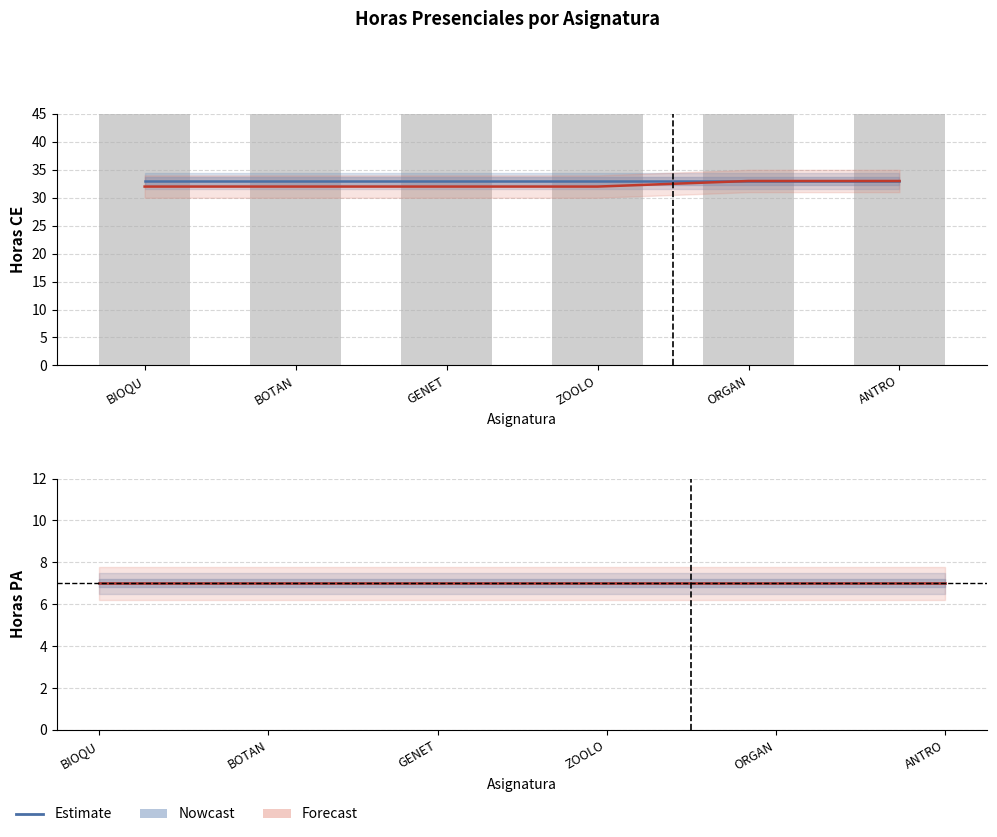

Reading left to right, extract all data points from this chart.

CE Primer Semestre: 33	33	33	33	33	33
CE Segundo Semestre: 32	32	32	32	33	33
Total S1 (bars): 58	57	58	57	58	58
PA Primer Semestre: 7	7	7	7	7	7
PA Segundo Semestre: 7	7	7	7	7	7